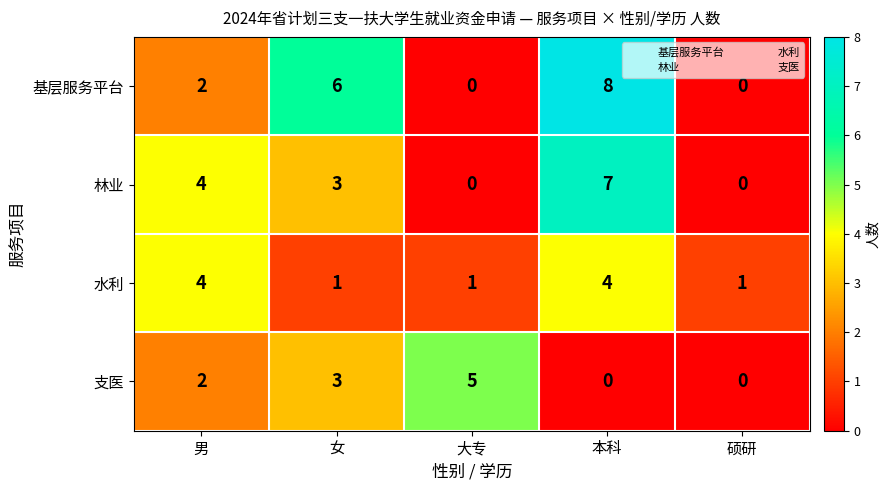

Reading left to right, transcribe all the data shown in this chart.

基层服务平台: 2	6	0	8	0
林业: 4	3	0	7	0
水利: 4	1	1	4	1
支医: 2	3	5	0	0